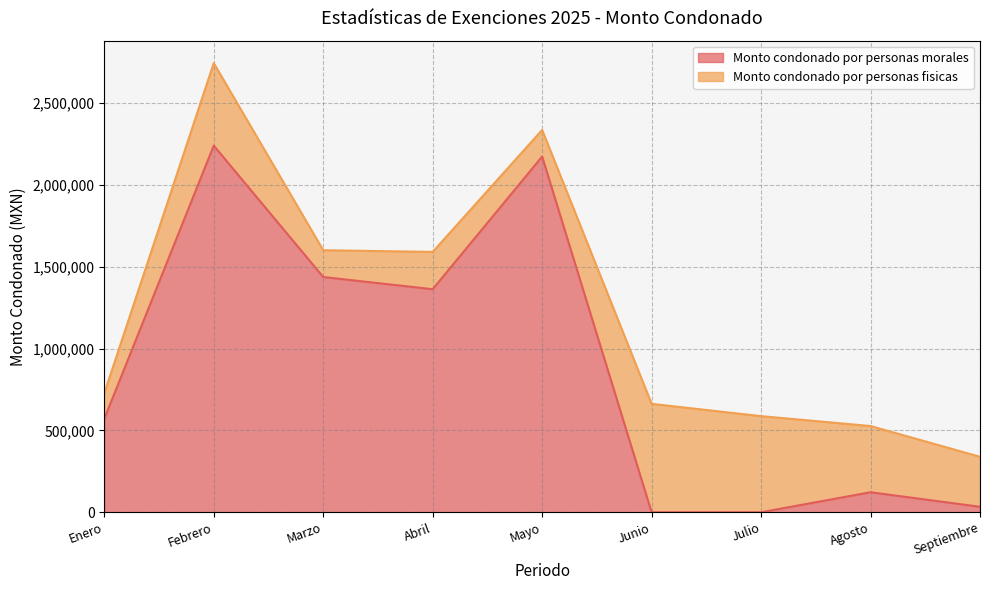

How many values exceed 571029?

5